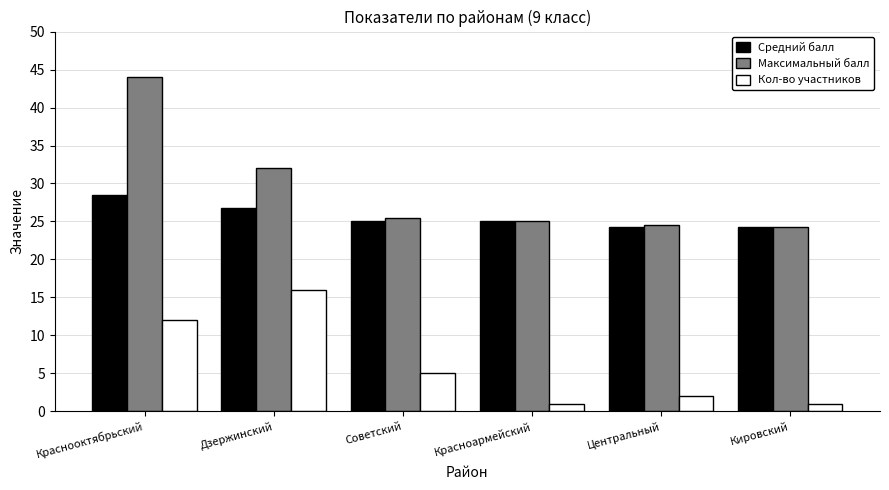

How many bars are there in total?

18